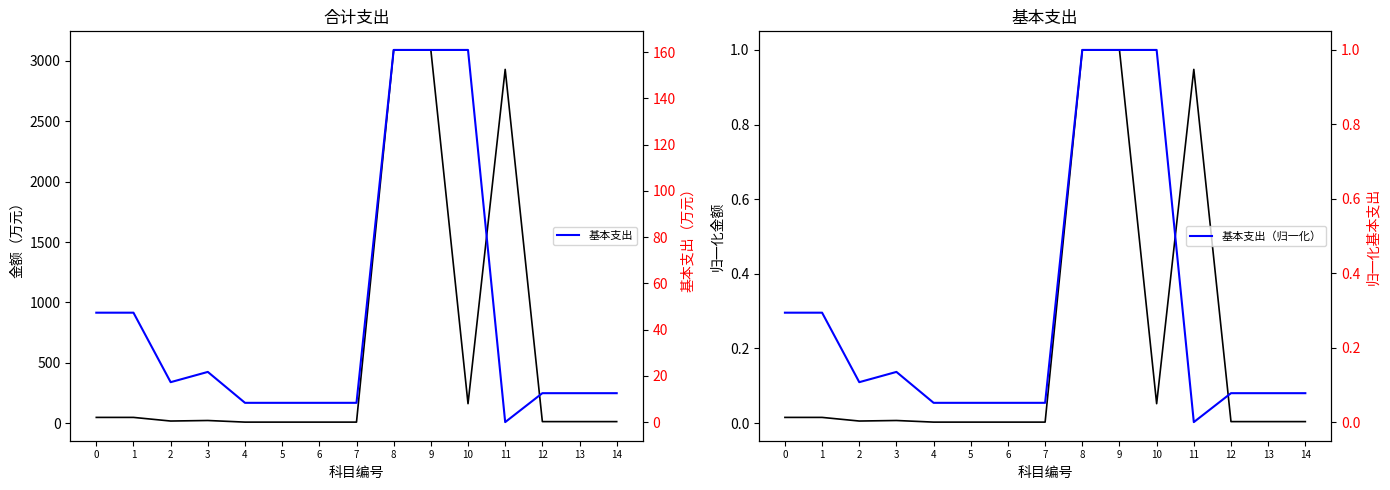

What is the total value across all series at 6?

16.7